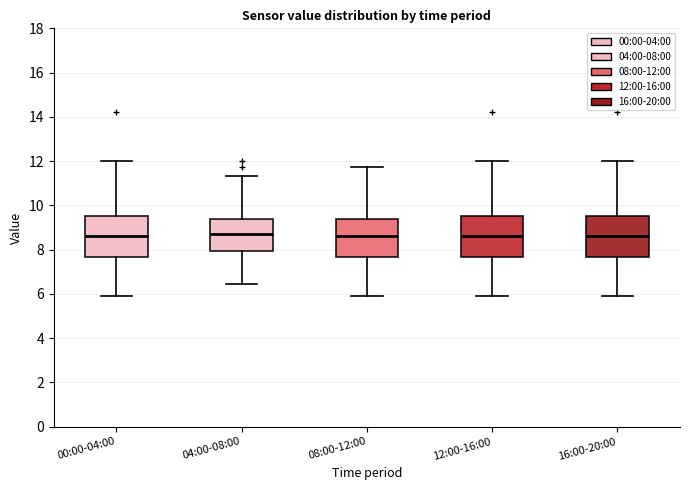

Reading left to right, transcribe this box plot: for each box, give where its median line is, the range the box spans, and where its two whiskers end, as read against the y-axis. The values are not printed on the chart, so give them approximately, as read against the axis.

00:00-04:00: median 8.6, box 7.6 to 9.6, whiskers 6.0 to 12.0
04:00-08:00: median 8.8, box 8.0 to 9.4, whiskers 6.4 to 11.4
08:00-12:00: median 8.6, box 7.6 to 9.4, whiskers 6.0 to 11.8
12:00-16:00: median 8.6, box 7.6 to 9.6, whiskers 6.0 to 12.0
16:00-20:00: median 8.6, box 7.6 to 9.6, whiskers 6.0 to 12.0